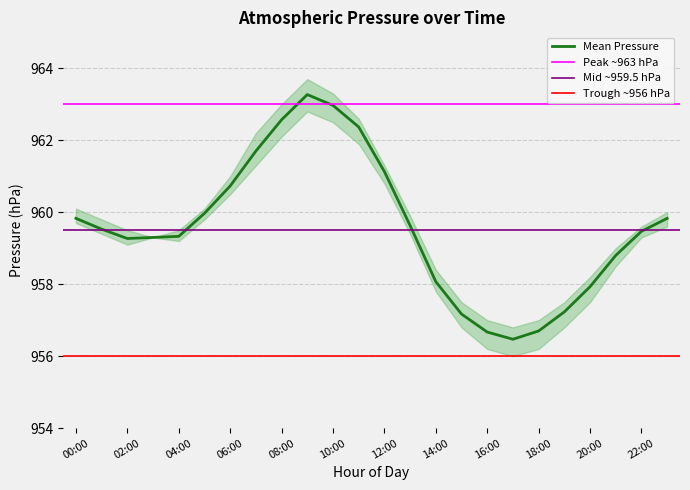

What is the minimum value for Mean Pressure?

956.5